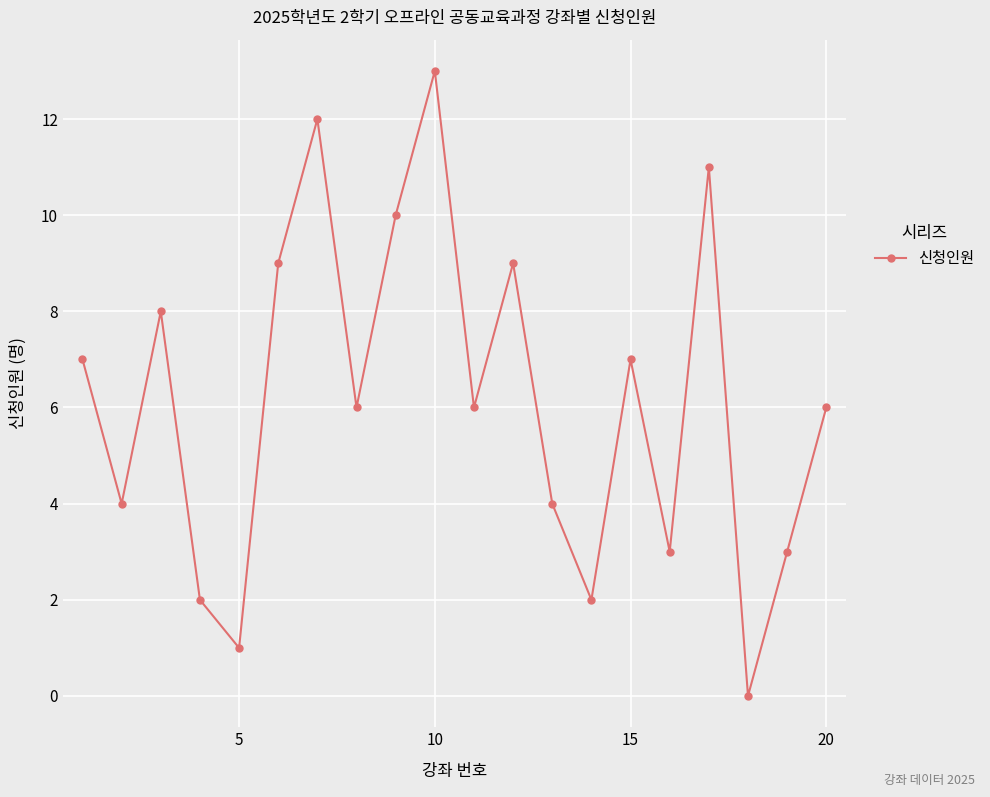

Reading left to right, what are all the values shown in this chart?

7	4	8	2	1	9	12	6	10	13	6	9	4	2	7	3	11	0	3	6